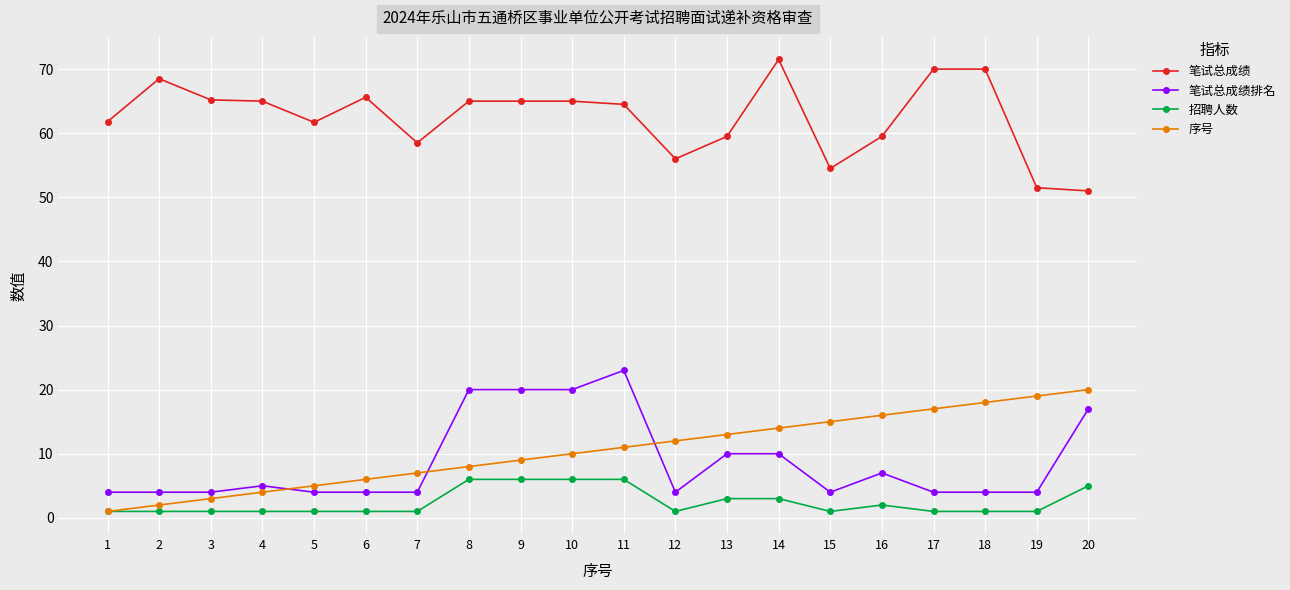

Does the chart have visible grid lines?

Yes